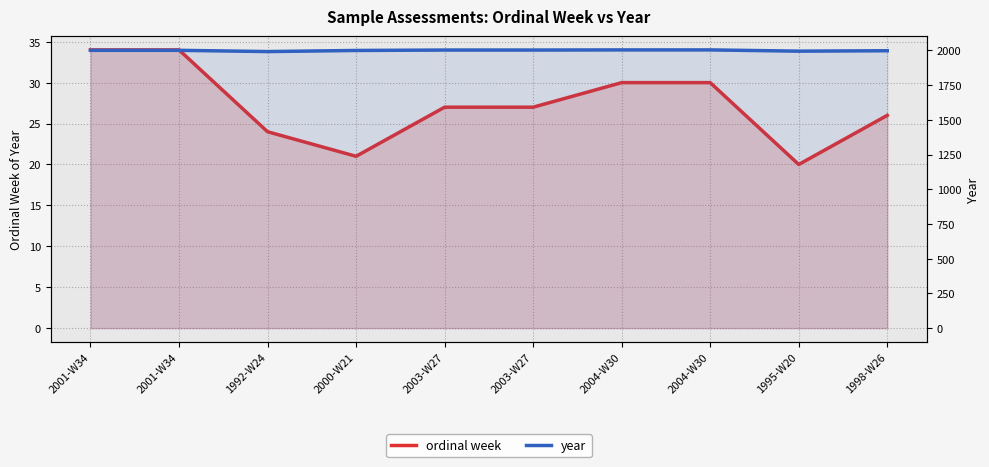

Reading left to right, transcribe all the data shown in this chart.

ordinal week: 34	34	24	21	27	27	30	30	20	26
year: 2001	2001	1992	2000	2003	2003	2004	2004	1995	1998